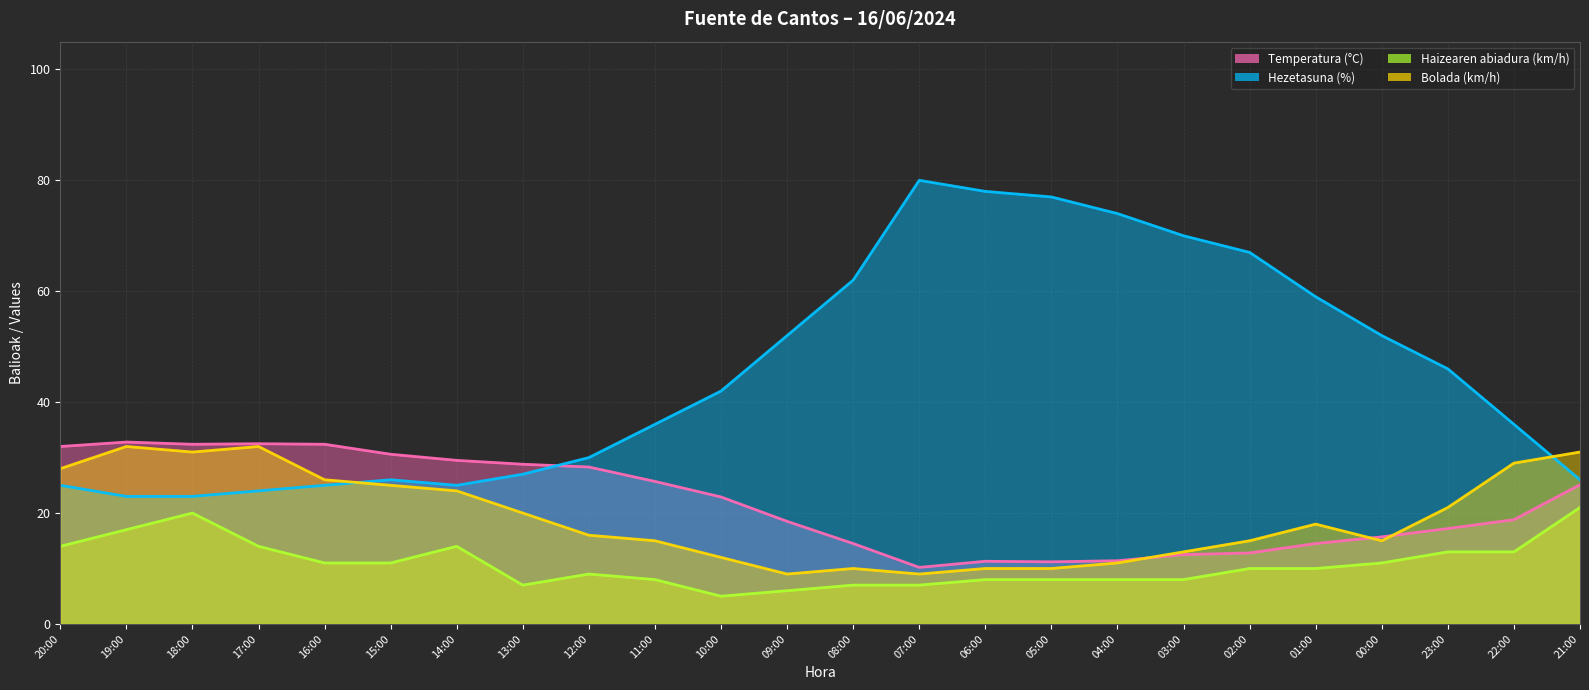

The Hezetasuna (%) series shows 83.1 at 01:00. True or false?

False